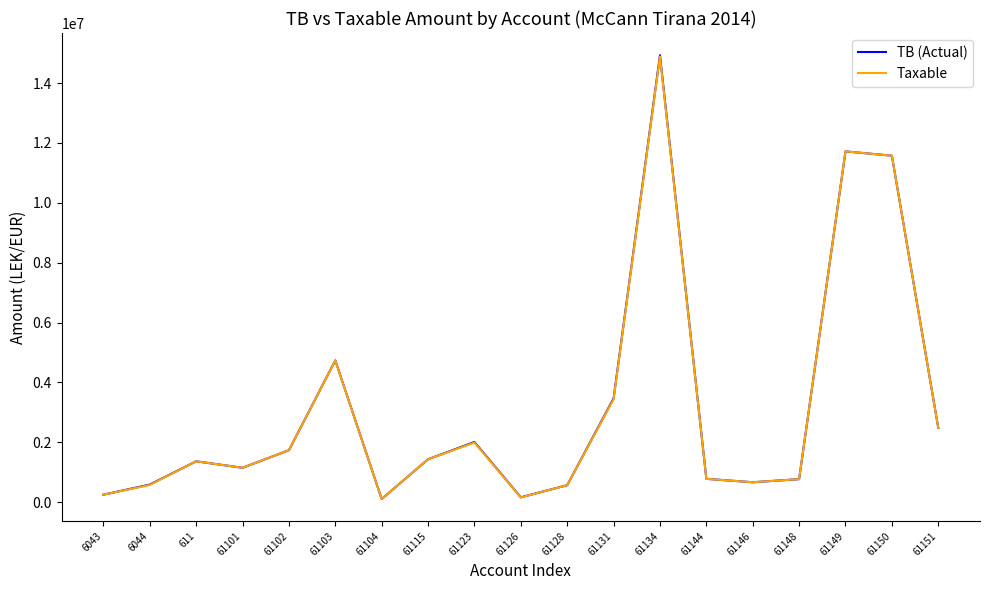

What is the greatest value displayed?

14931158.8